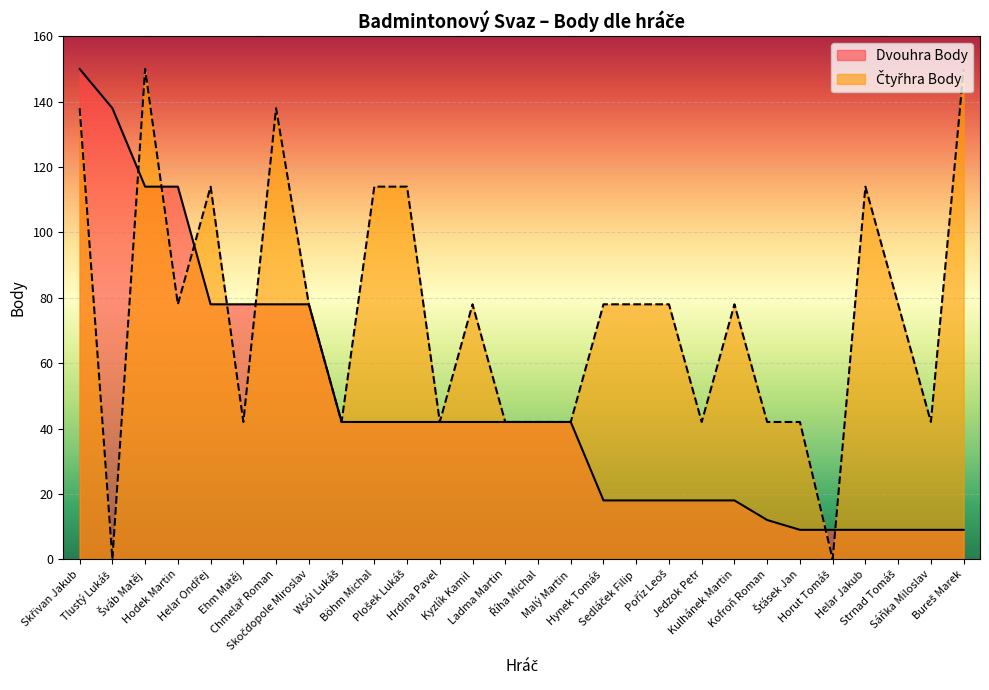

Which category has the lowest value across all series?

Tlustý Lukáš